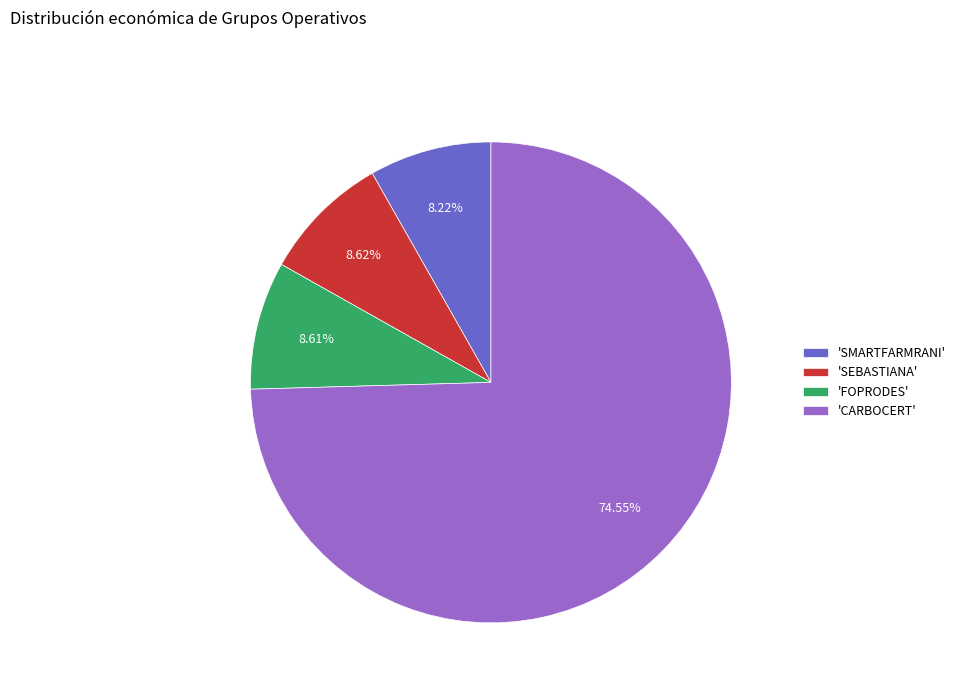

Which category has the biggest portion of the pie?

'CARBOCERT'